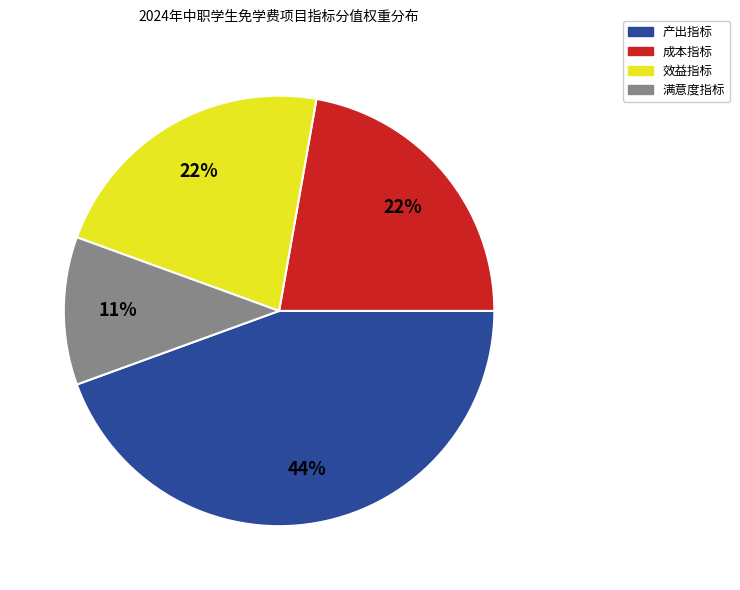

To the nearest percent, what is the difference between the largest and smallest slice percentages?

33%